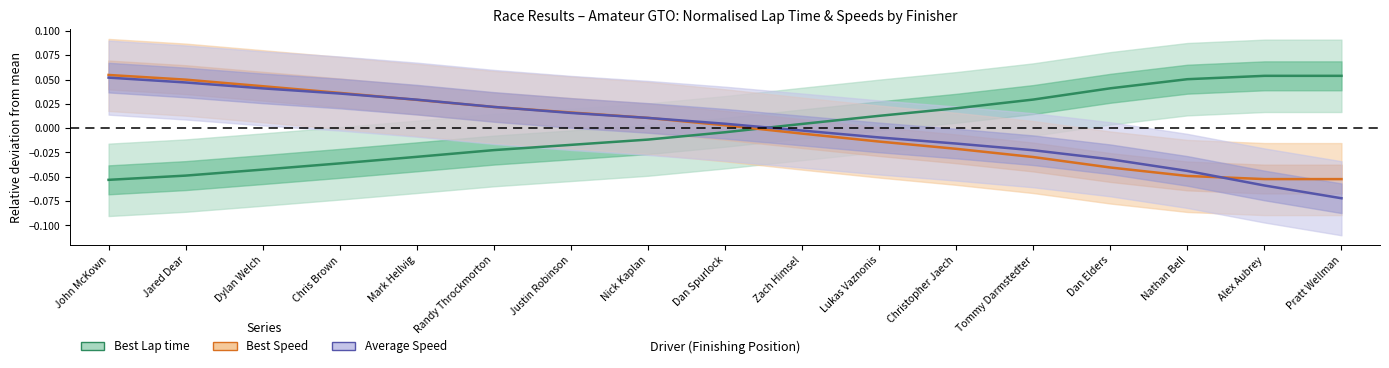

Between Zach Himsel and Nathan Bell, which series saw the biggest shift?

Best Lap time (normalised)